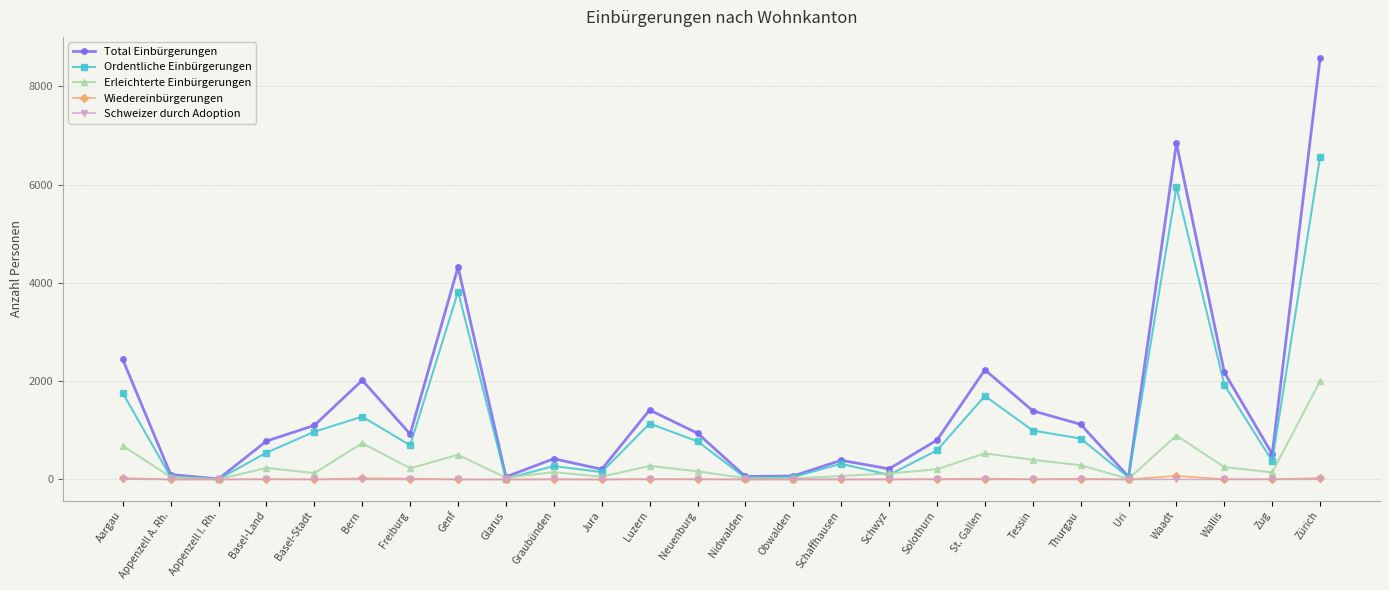

At which category is the sum across all series the highest?

Zürich